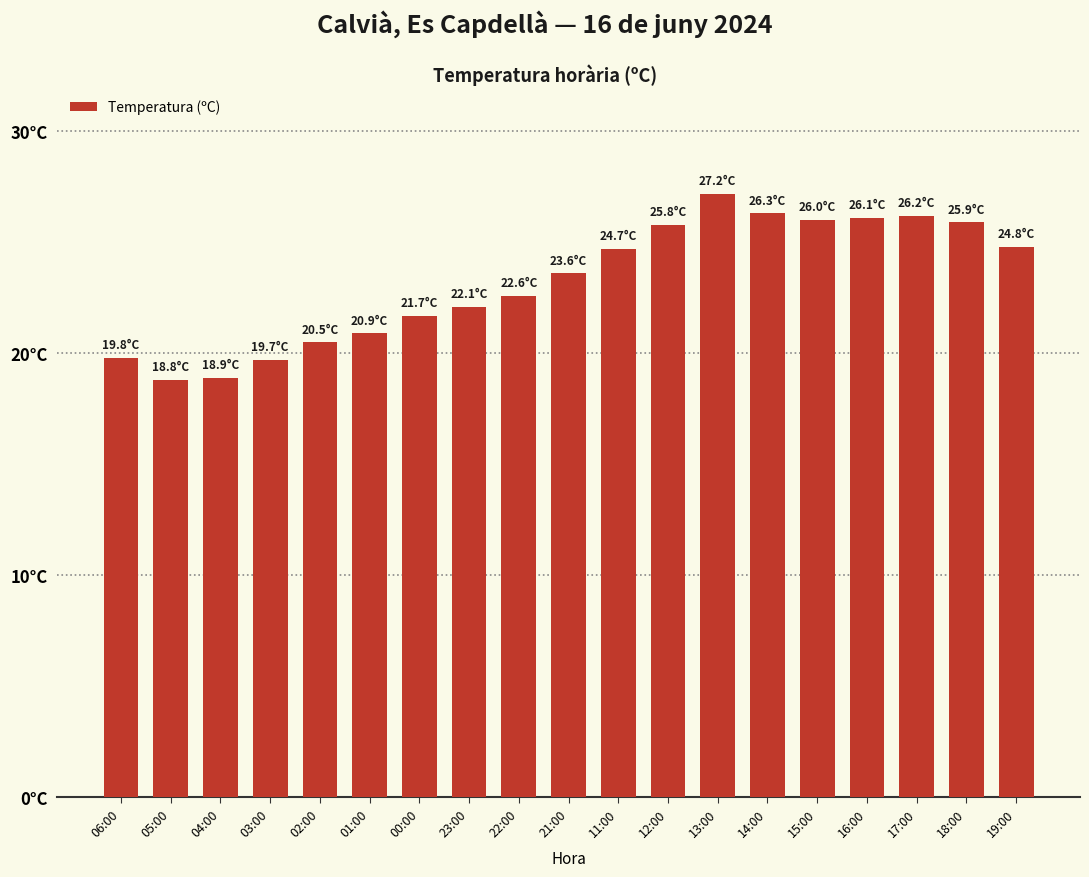

List the labels in order of value, largest first.

13:00, 14:00, 17:00, 16:00, 15:00, 18:00, 12:00, 19:00, 11:00, 21:00, 22:00, 23:00, 00:00, 01:00, 02:00, 06:00, 03:00, 04:00, 05:00